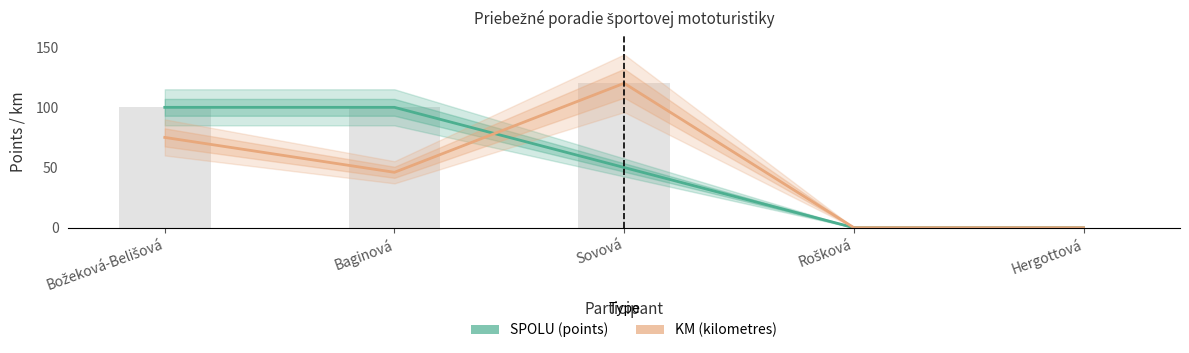

What is the label of the 4th bar from the right?

Baginová